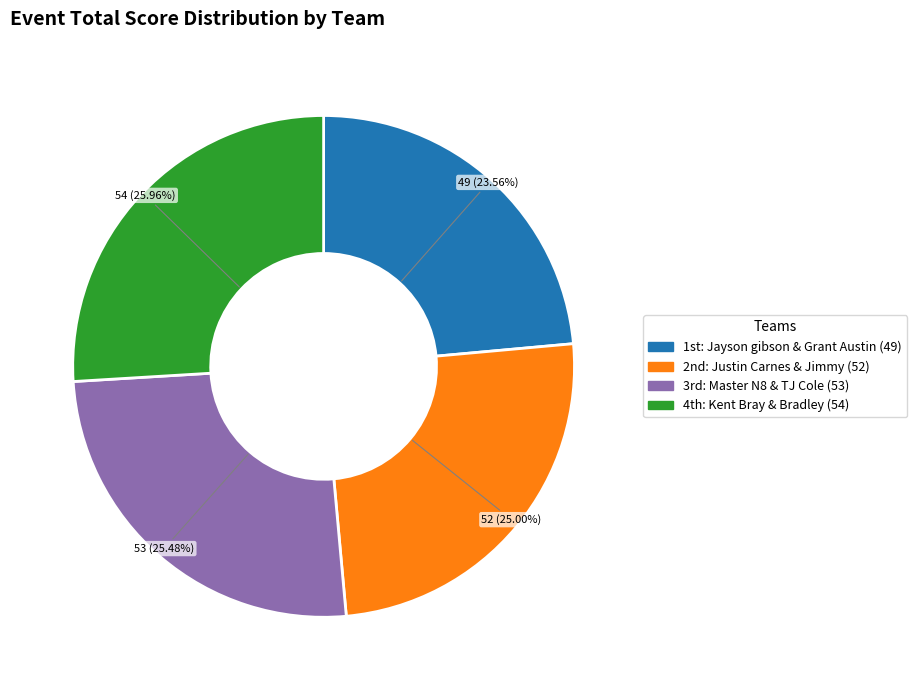

Is there any slice that represents more than half of the pie?

No